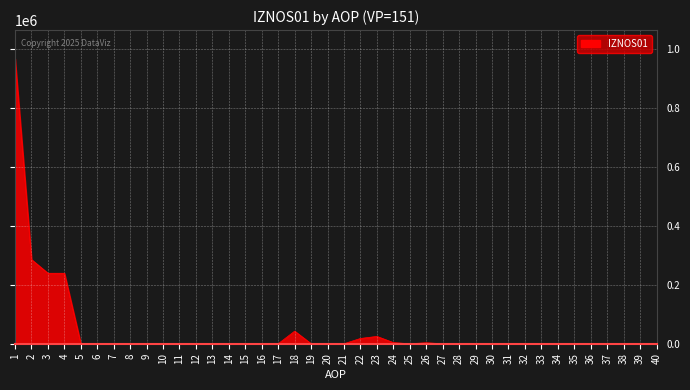

What is the difference between the values at 2 and 21?

285142.1